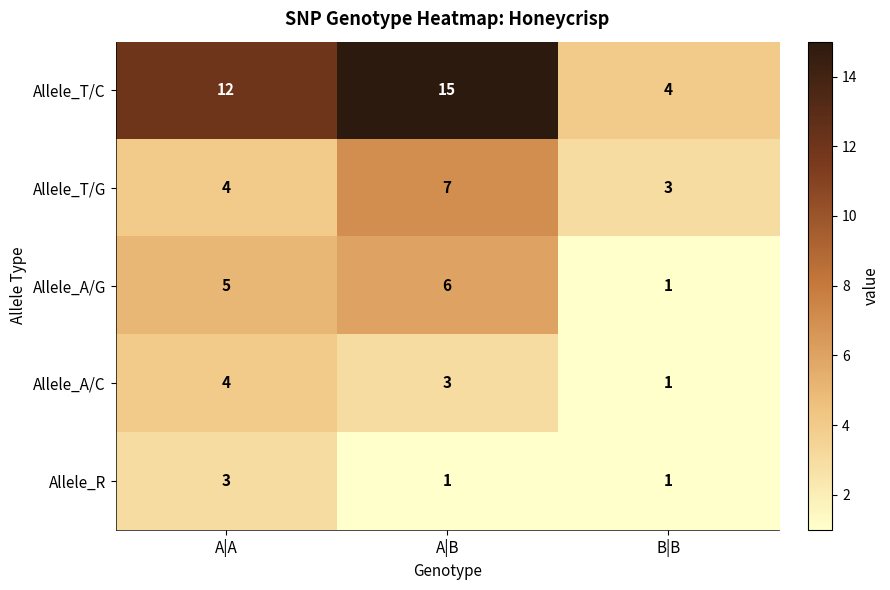

What is the difference between the maximum and minimum values in the Allele_T/C series?

11